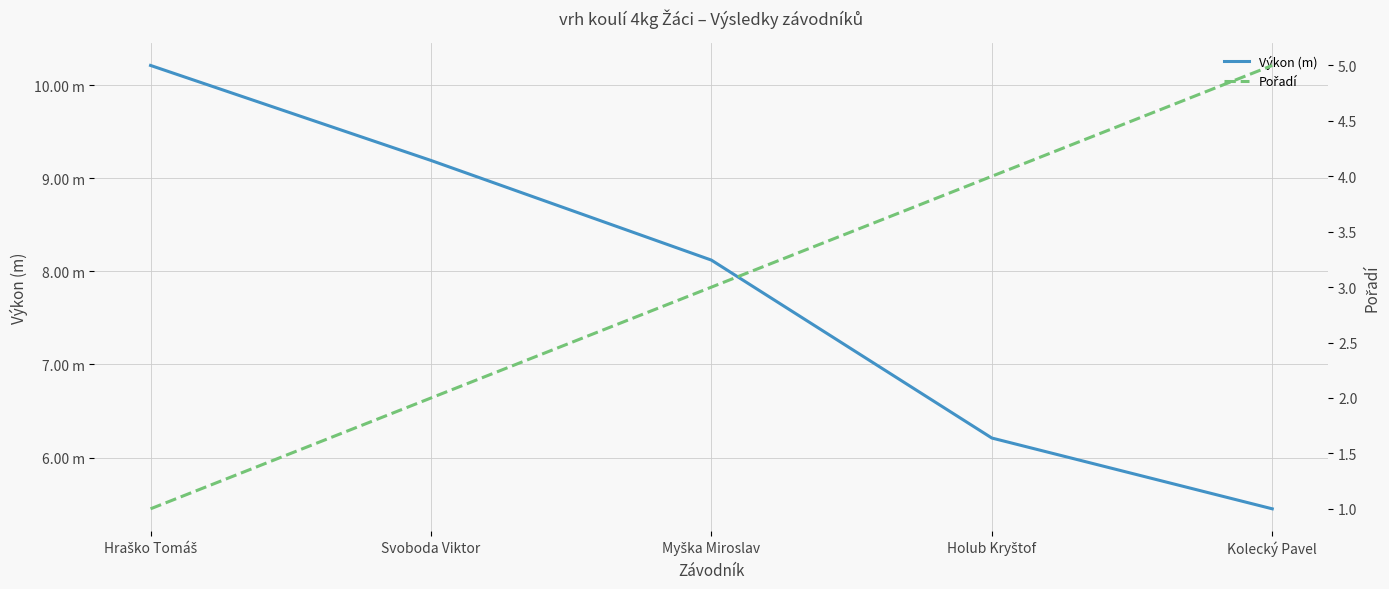

Reading right to left, transcribe all the data shown in this chart.

Výkon (m): Kolecký Pavel=5.5	Holub Kryštof=6.2	Myška Miroslav=8.1	Svoboda Viktor=9.2	Hraško Tomáš=10.2
Pořadí: Kolecký Pavel=5.0	Holub Kryštof=4.0	Myška Miroslav=3.0	Svoboda Viktor=2.0	Hraško Tomáš=1.0